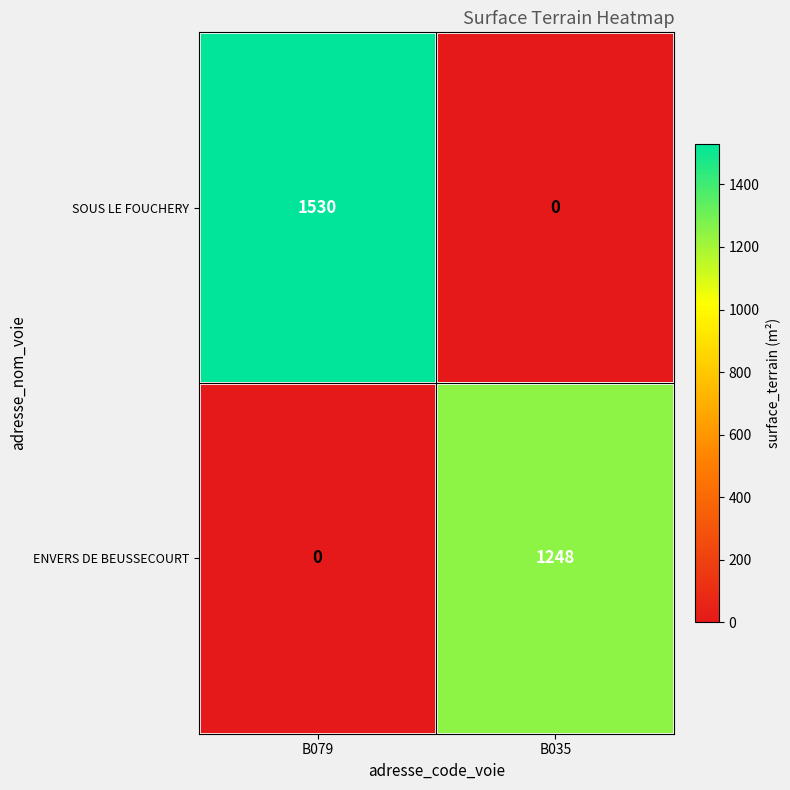

Which series has the largest total across all categories?

SOUS LE FOUCHERY